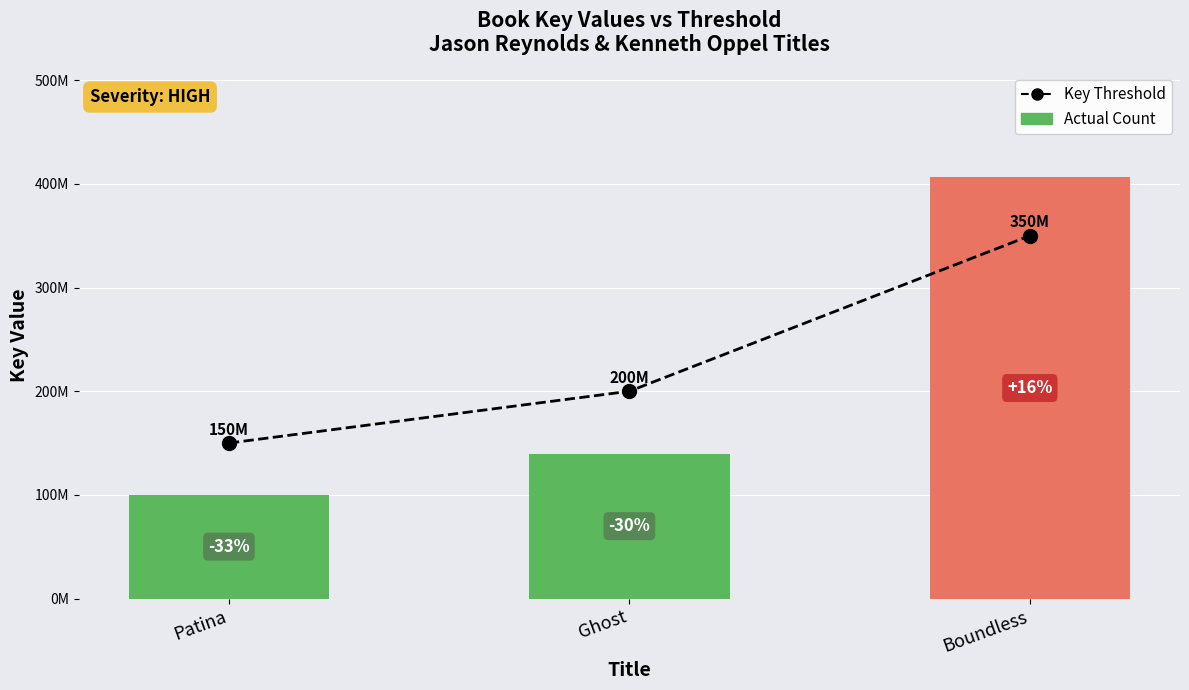

What is the difference between the second highest and minimum values in the Actual Count series?

39470119